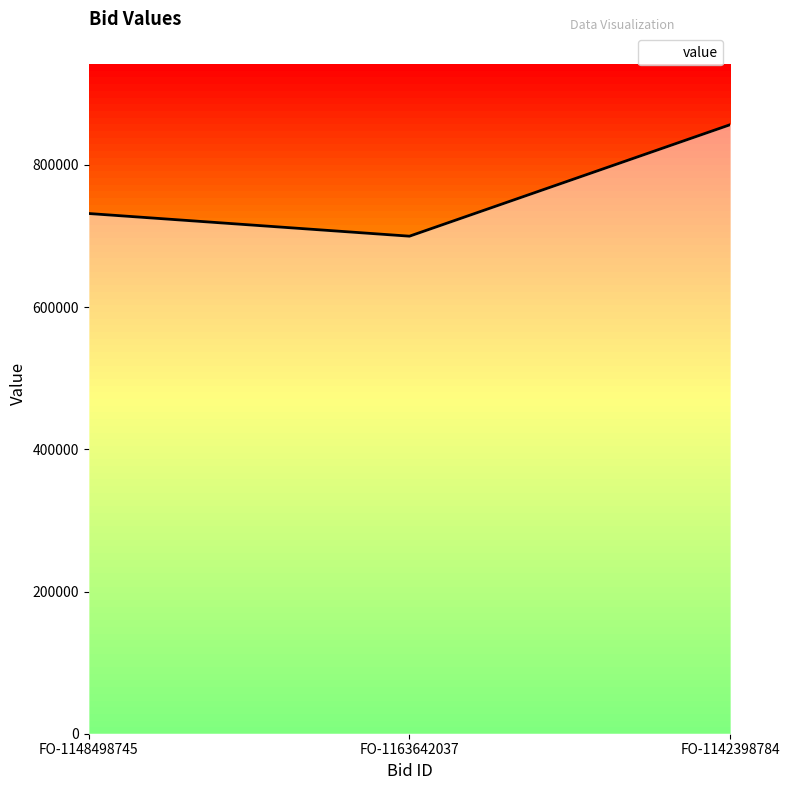

What is the maximum value shown in the chart?

856701.6